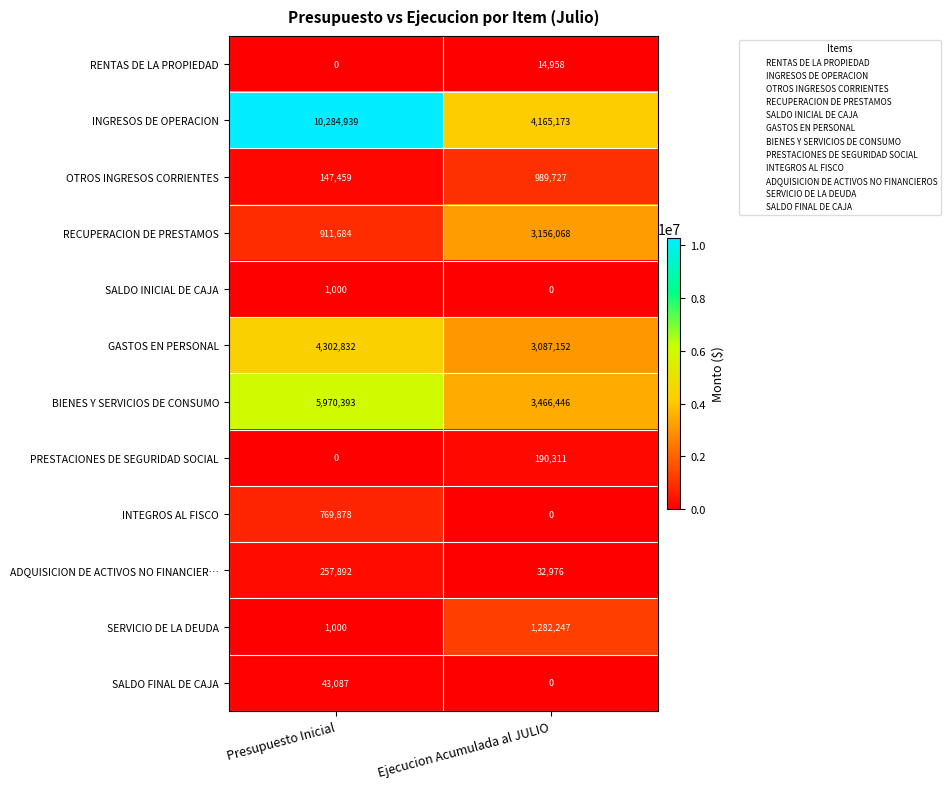

Which series has the widest spread of values?

INGRESOS DE OPERACION